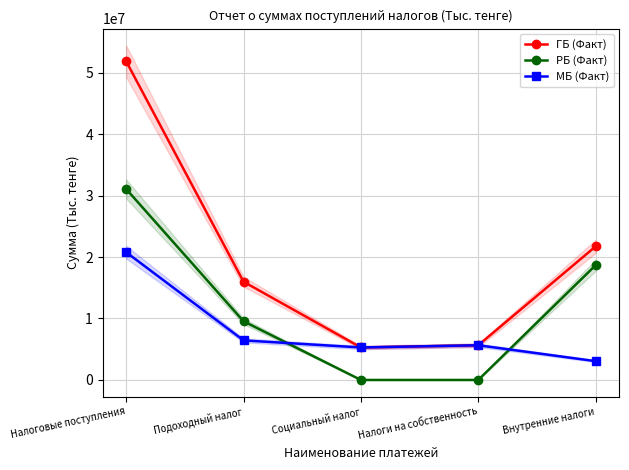

How many distinct data groups are displayed?

3